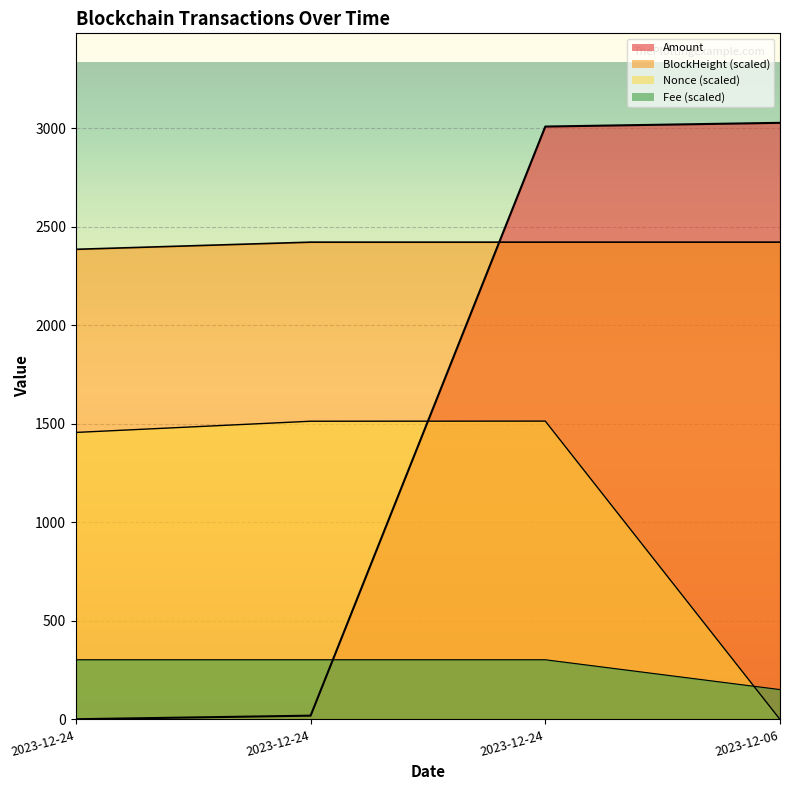

Does the chart display data point markers on the line(s)?

No